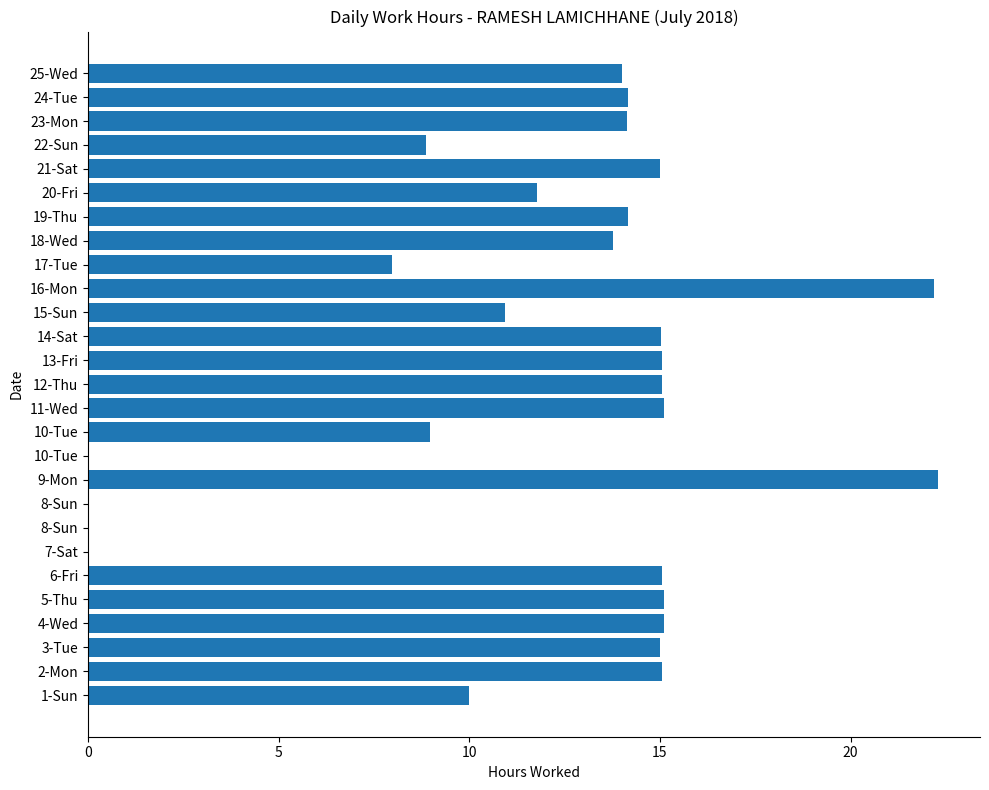

Count the number of categories in the chart.

27